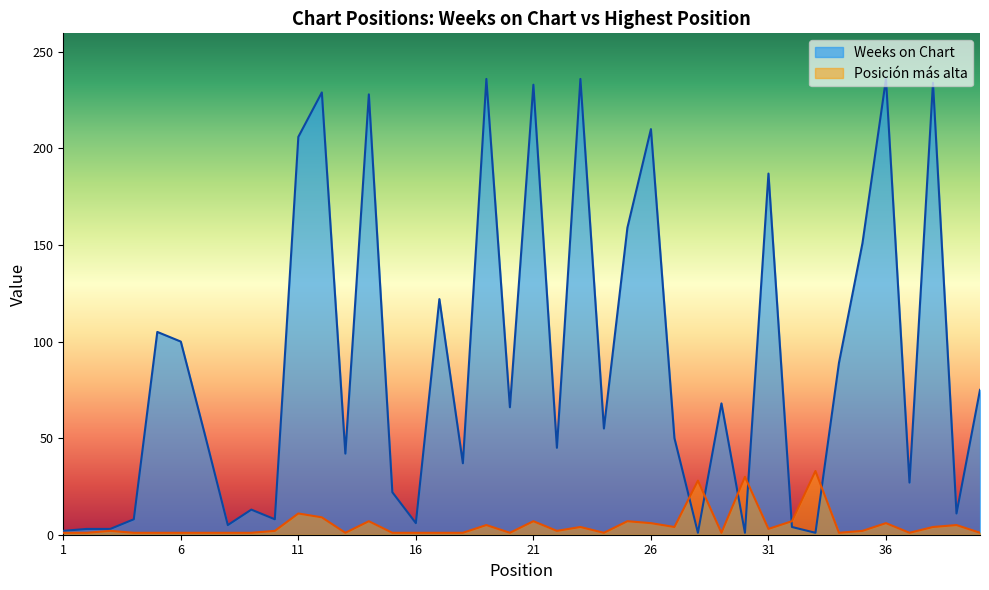

Does the chart display data point markers on the line(s)?

No